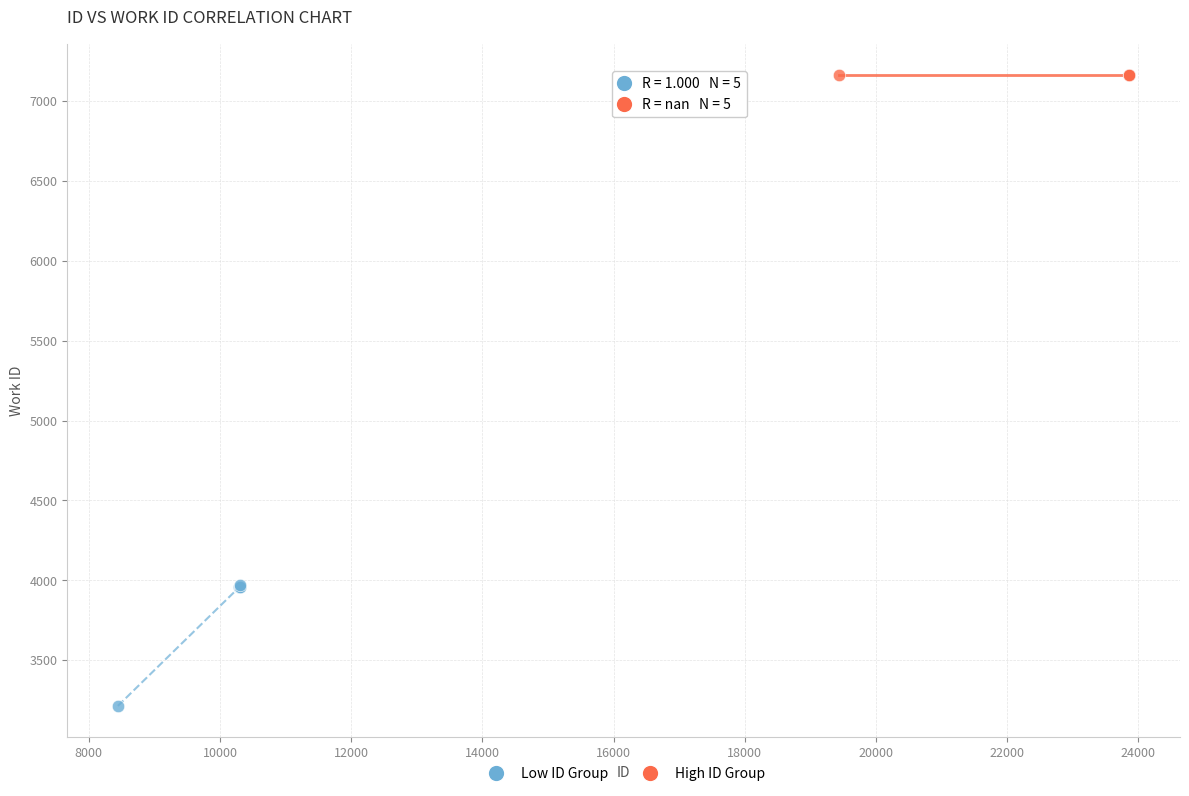

Which series reaches the maximum Y coordinate?

High ID Group